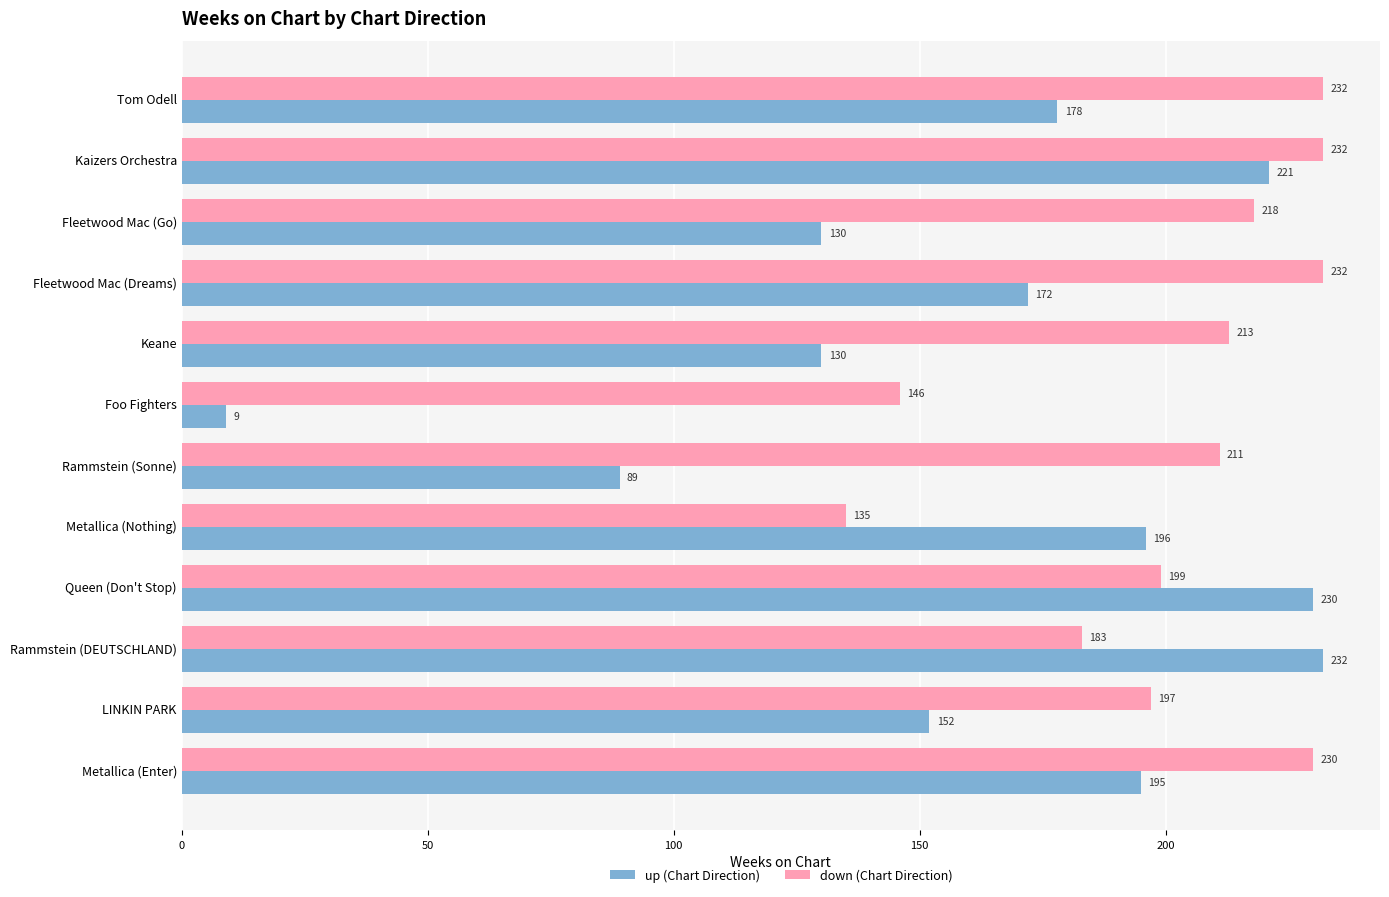

At which category is the sum across all series the highest?

Kaizers Orchestra